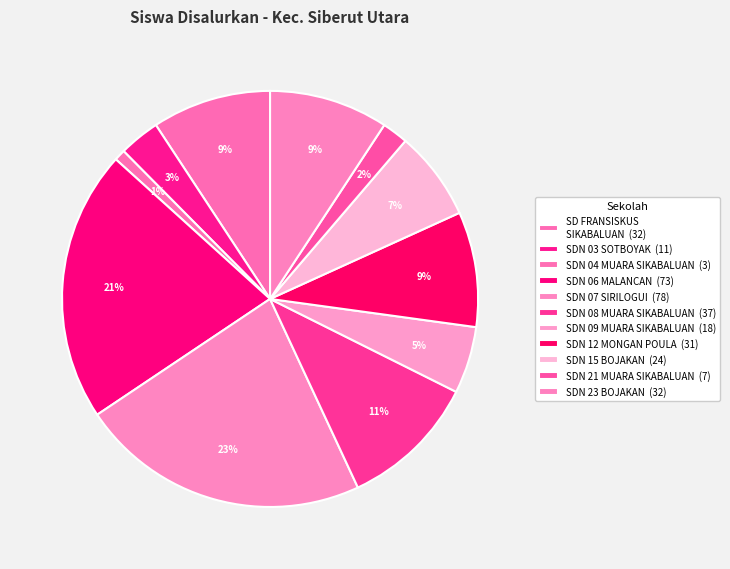

How many segments does this pie chart have?

11